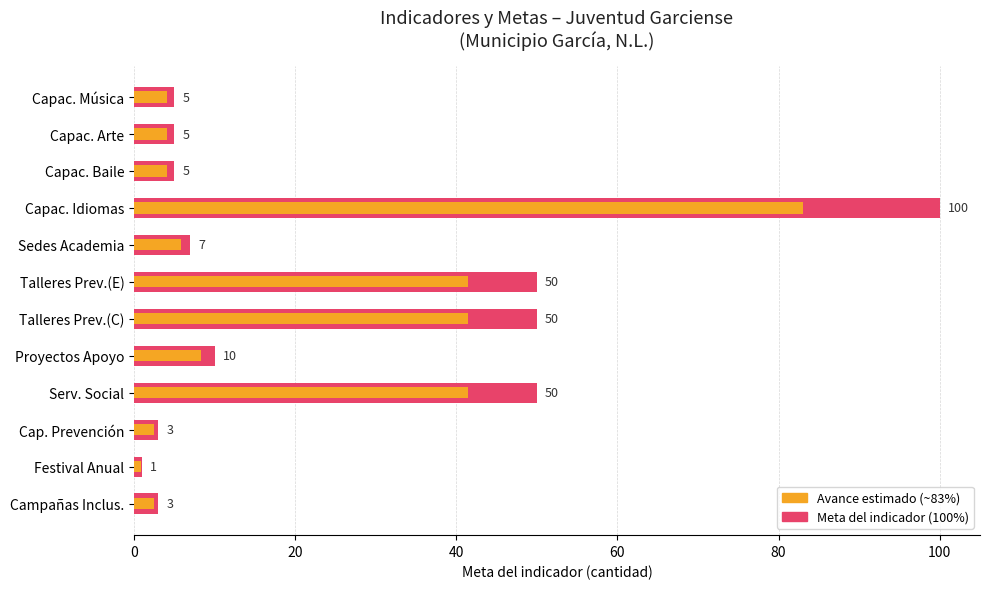

Are the bars horizontal?

Yes